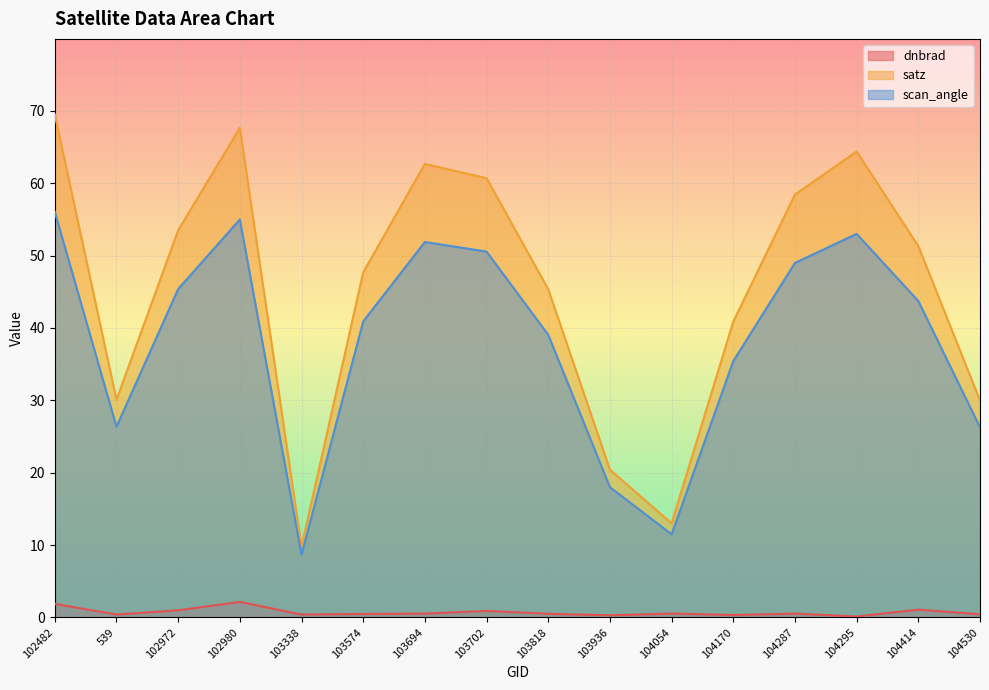

How many lines are shown in the chart?

3